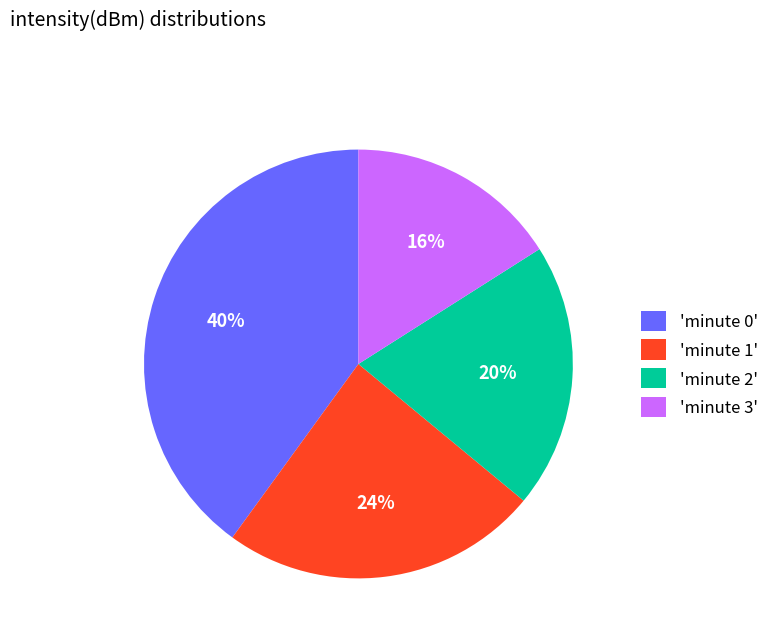

To the nearest percent, what is the difference between the largest and smallest slice percentages?

24%